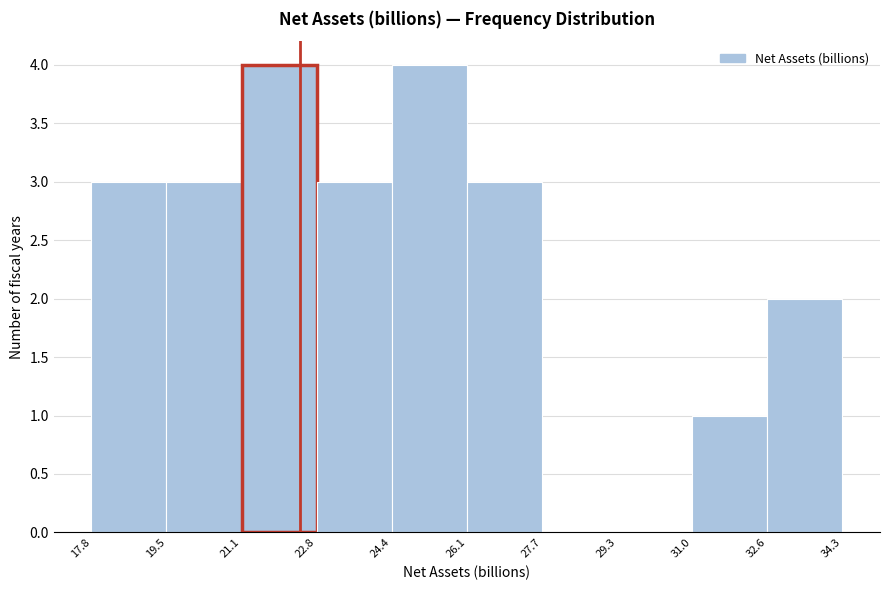

Reading left to right, list every bar in this chart as the range it spans on the x-axis followed by its height. The values are not printed on the chart, so give them approximately, as read against the axis.

17.8 to 19.5: 3
19.5 to 21.1: 3
21.1 to 22.8: 4
22.8 to 24.4: 3
24.4 to 26.1: 4
26.1 to 27.7: 3
27.7 to 29.3: 0
29.3 to 31.0: 0
31.0 to 32.6: 1
32.6 to 34.3: 2